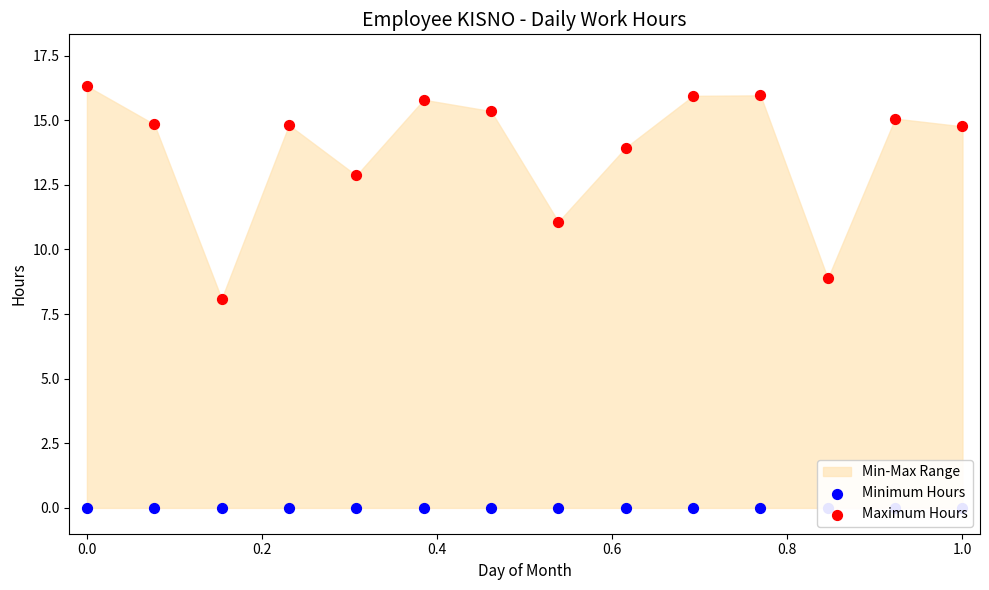

Which series contains the lowest Y value?

Minimum Hours